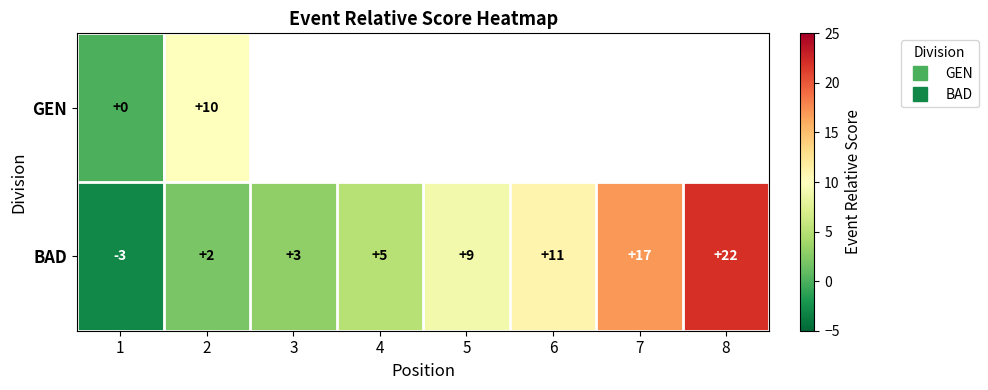

How many positive values does the BAD series have?

7